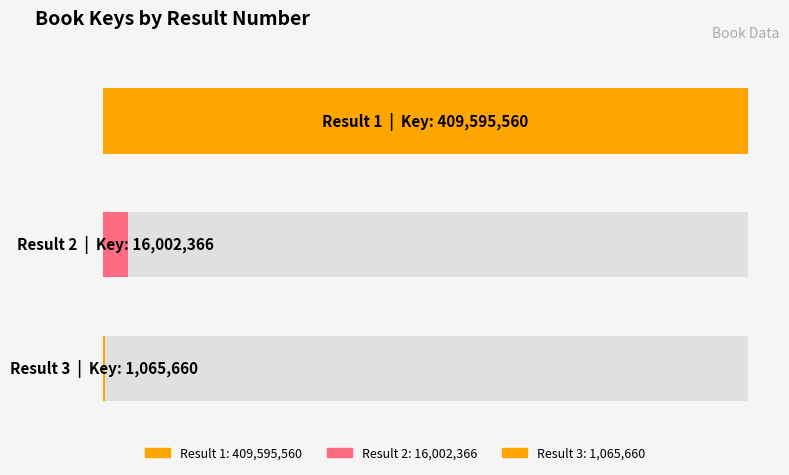

Rank the categories by value from lowest to highest.

3, 2, 1